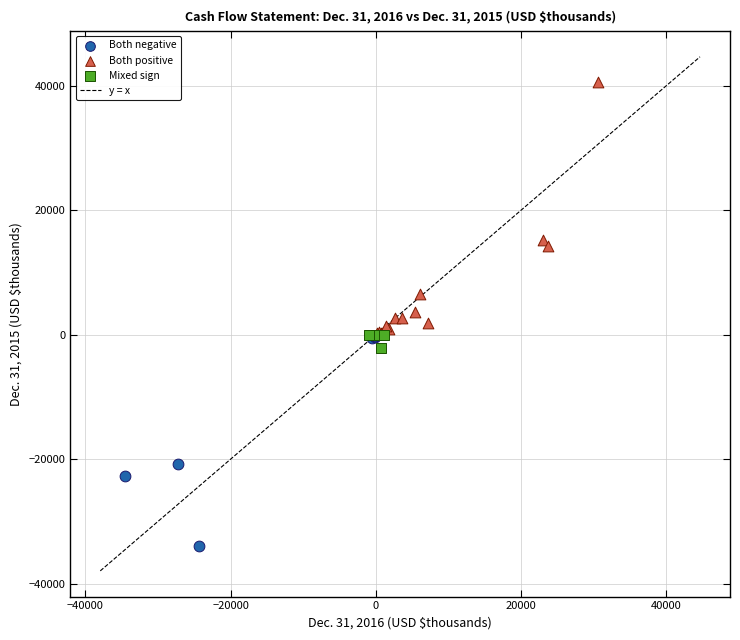

Which series reaches the maximum Y coordinate?

Both positive